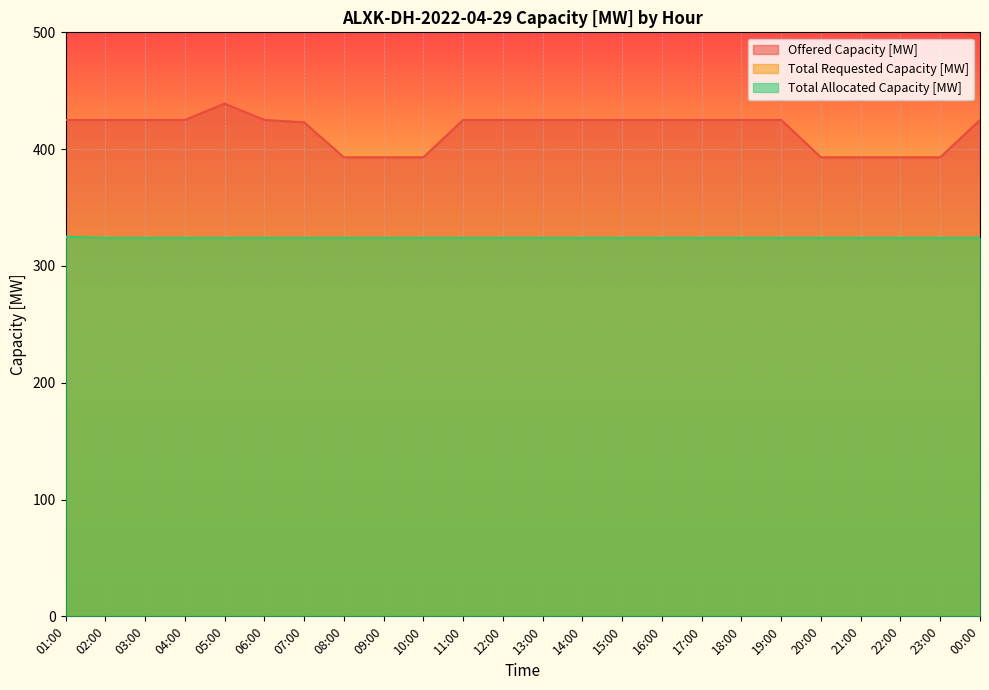

What is the minimum value shown in the chart?

324